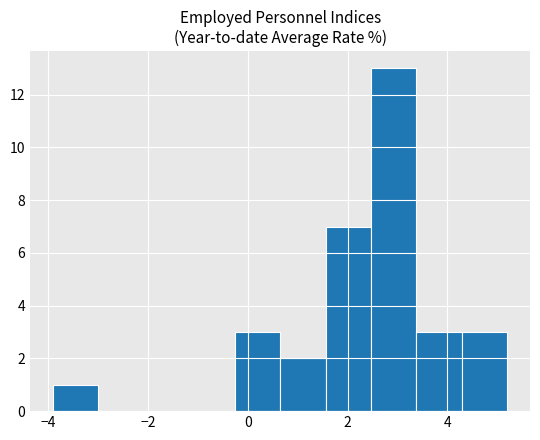

Reading left to right, transcribe this chart: for each bar, give the range it covers on the x-axis and its height. Neither the bar edges nor the heights are printed on the chart, so give them approximately, as read against the axes.

-3.8 to -3.0: 1
-3.0 to -2.0: 0
-2.0 to -1.2: 0
-1.2 to -0.2: 0
-0.2 to 0.6: 3
0.6 to 1.6: 2
1.6 to 2.4: 7
2.4 to 3.4: 13
3.4 to 4.2: 3
4.2 to 5.2: 3